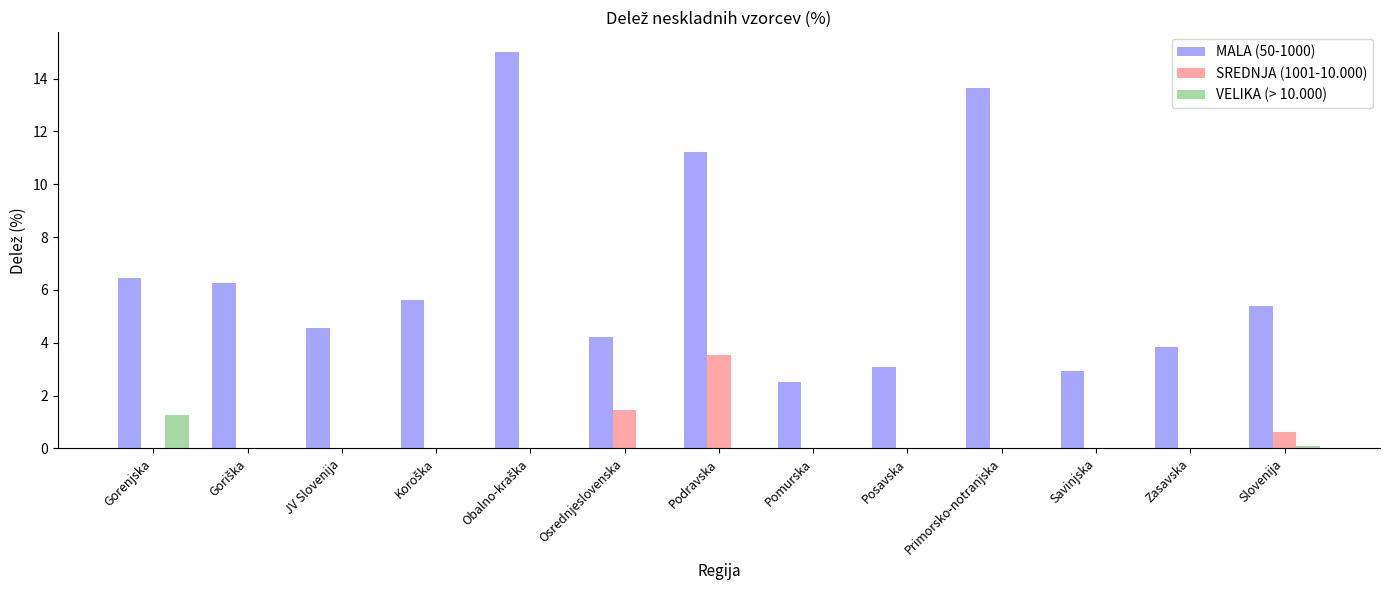

How many data points in MALA (50-1000) are above 5?

7